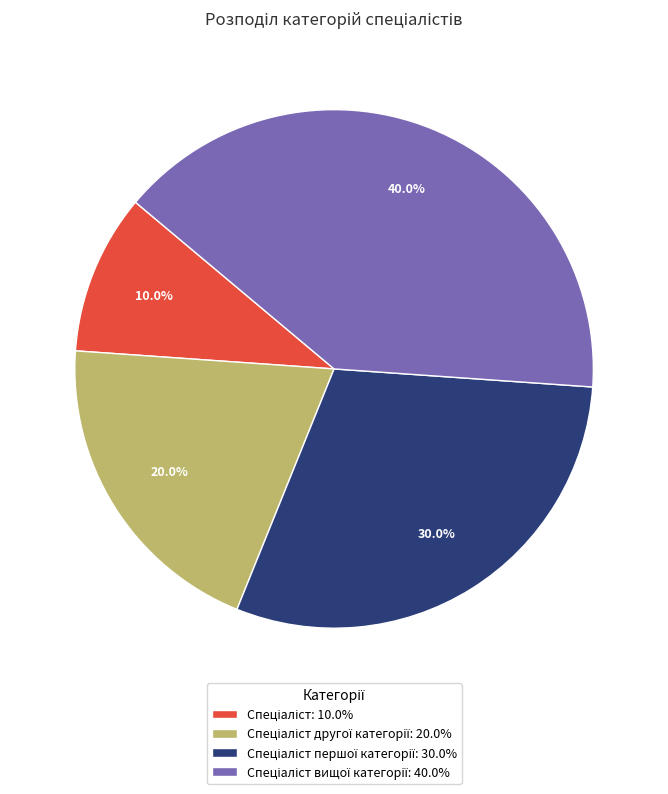

Is there a majority slice in this chart?

No